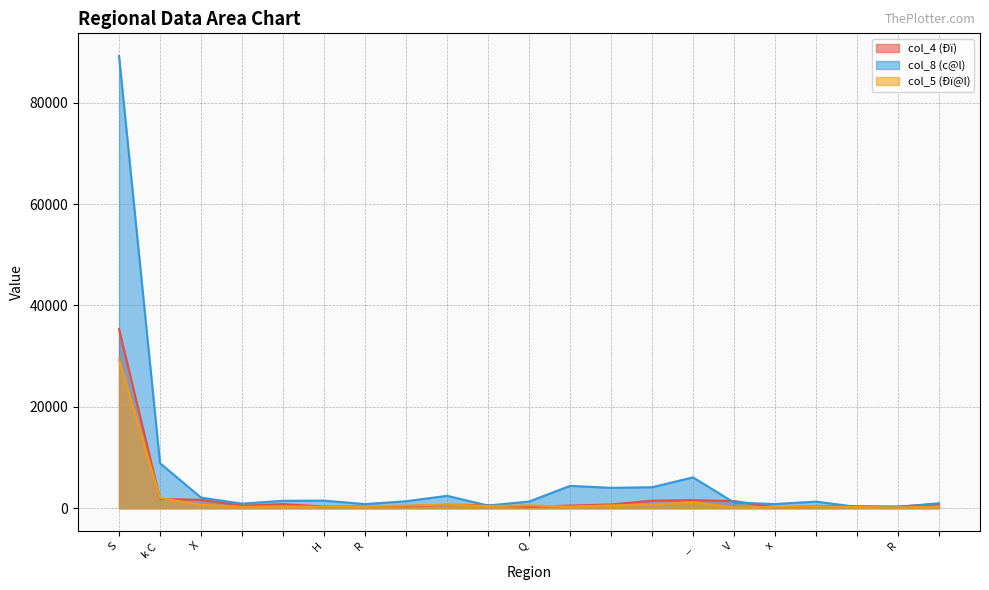

What is the value of the col_4 (Ðï) point at the 20th from the left?

468